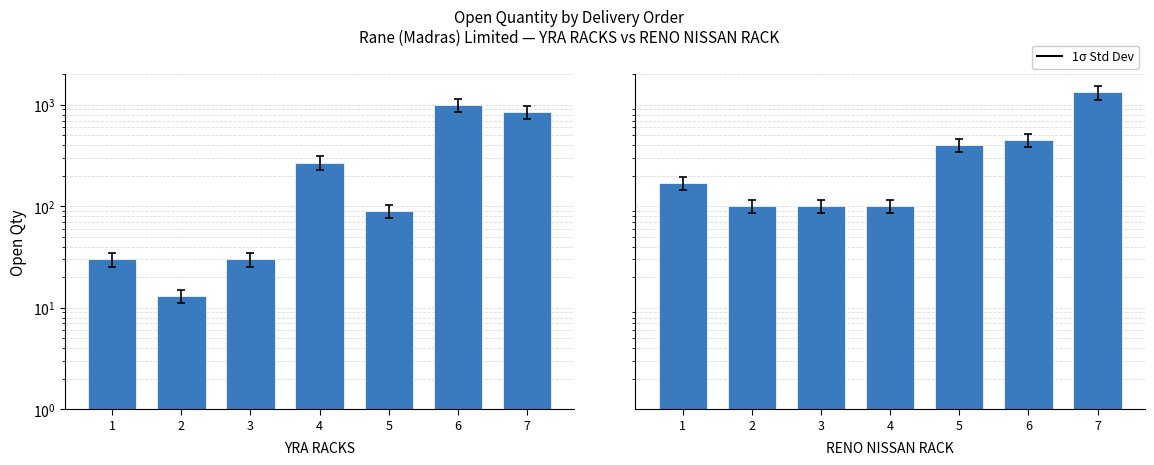

How many values in the RENO NISSAN RACK series are below 170?

3